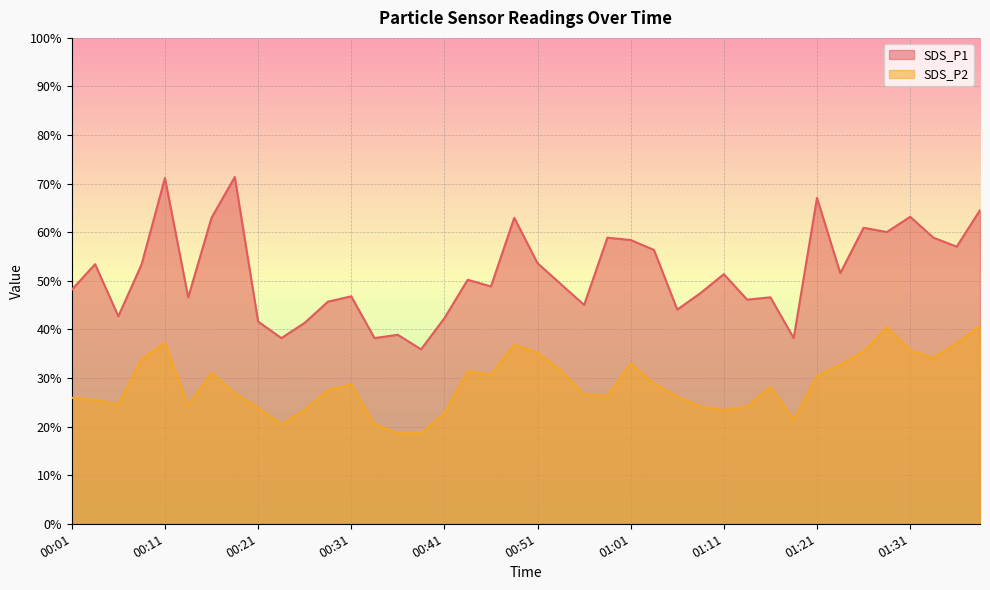

At which category does the chart reach its peak across all series?

00:19